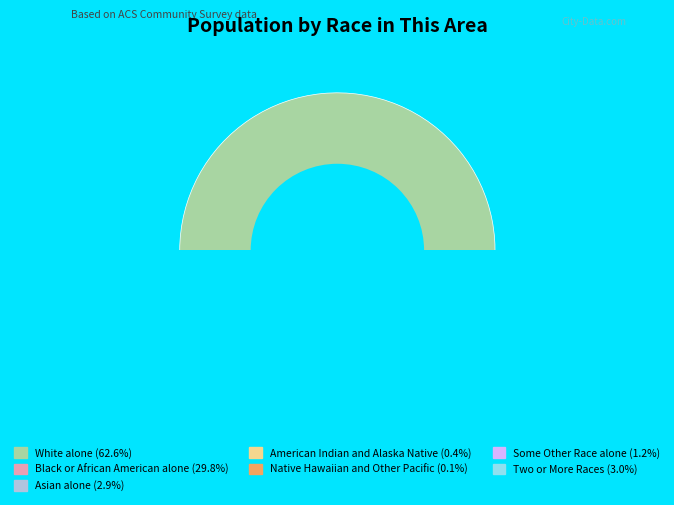

Does White alone represent more than half of the total?

Yes